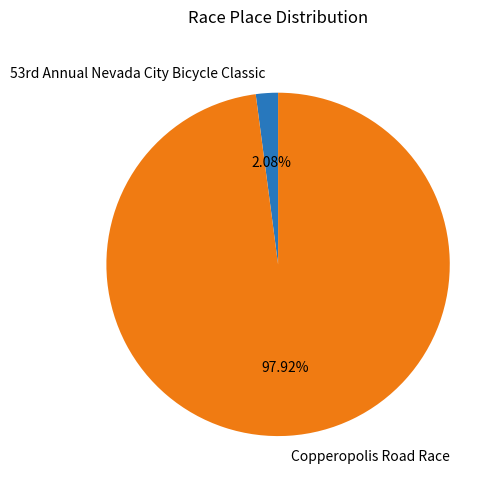

Which category accounts for the majority?

Copperopolis Road Race